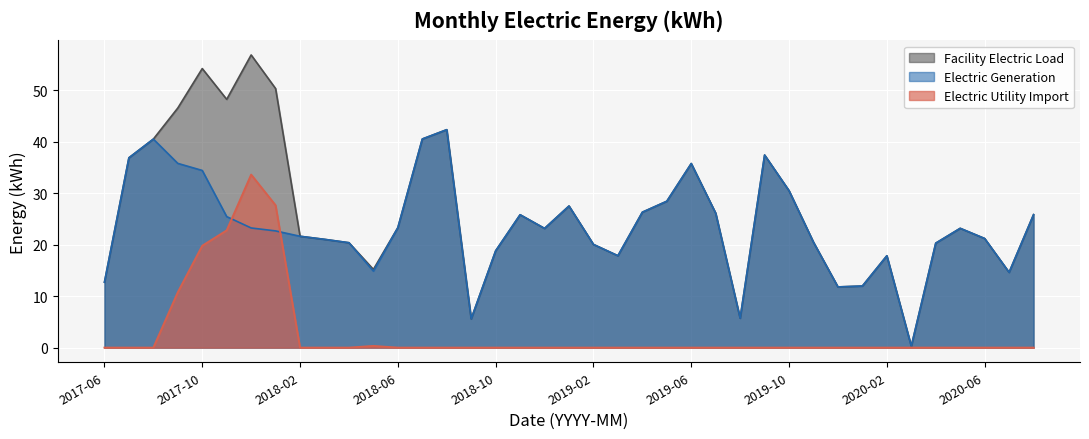

At which label does Electric Generation first exceed 23?

2017-07